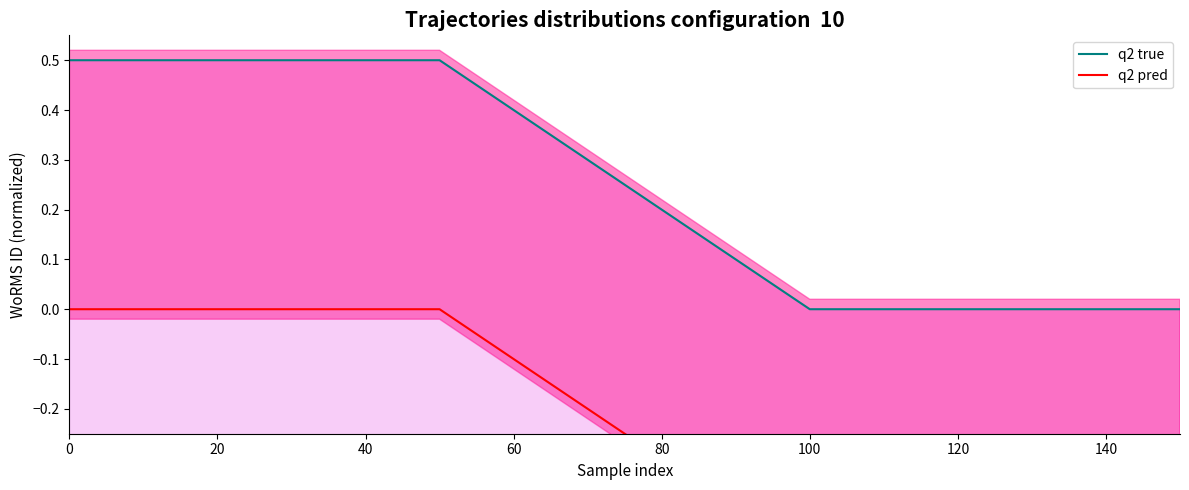

Reading left to right, transcribe all the data shown in this chart.

q2 true: 0.5	0.5	0.0	0.0
q2 pred: 0.0	0.0	-0.5	-0.5